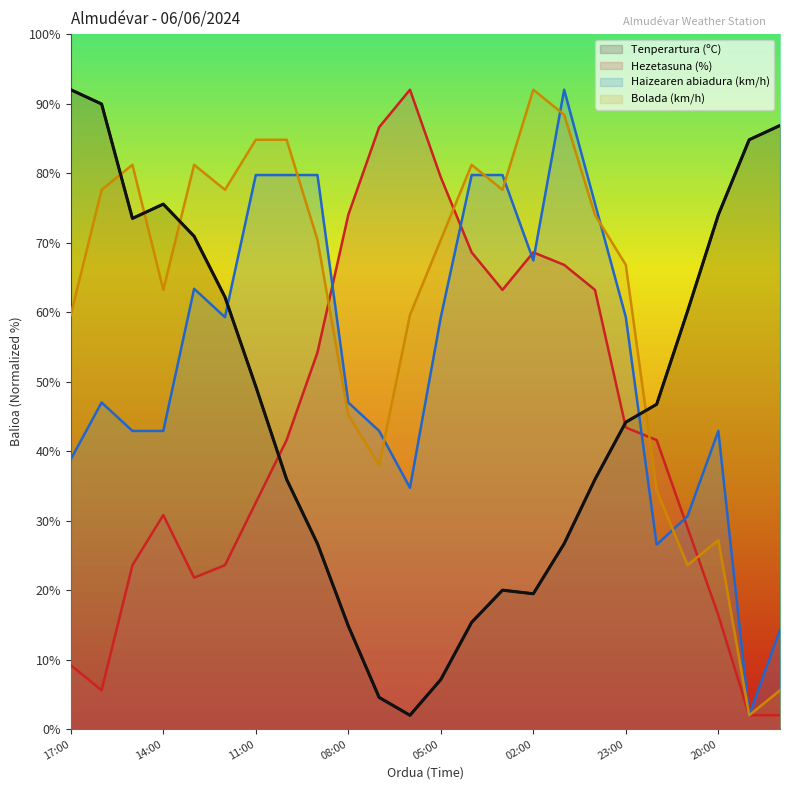

Is it true that Bolada (km/h) equals 23.6 at 21:00?

True